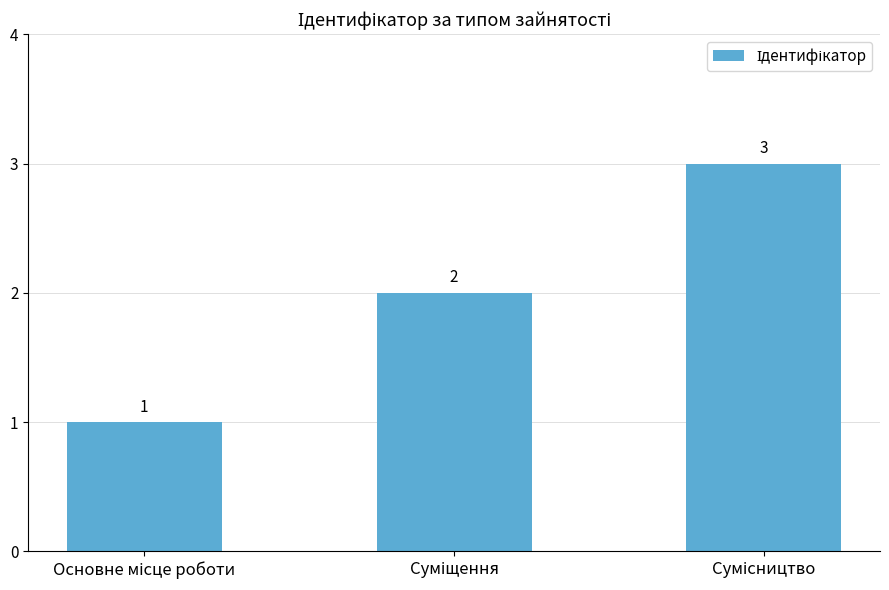

What is the value of the 3rd bar from the left?

3